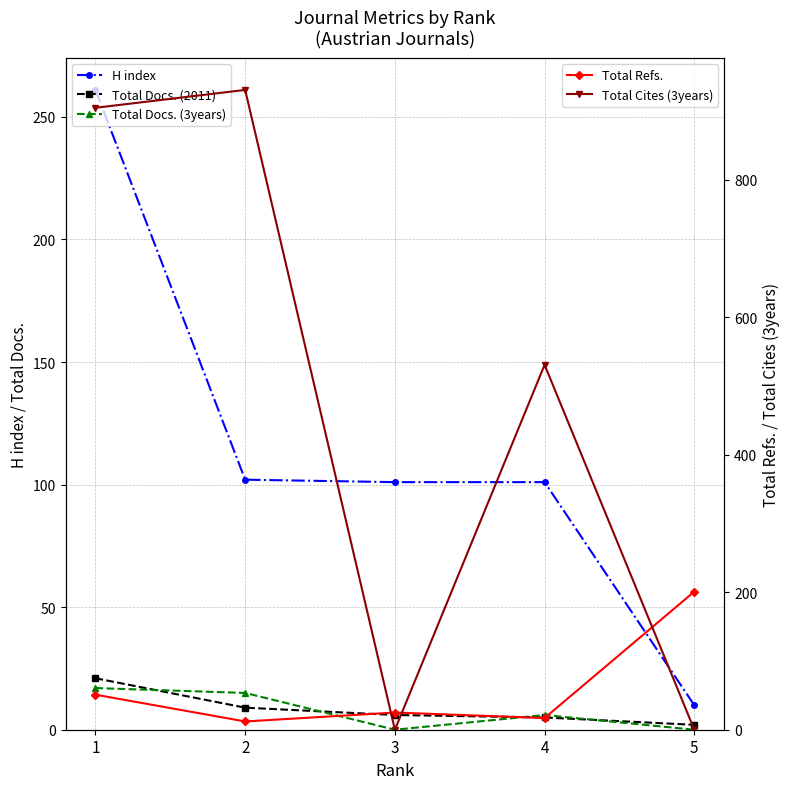

Is it true that Total Cites (3years) equals 451 at 5?

False